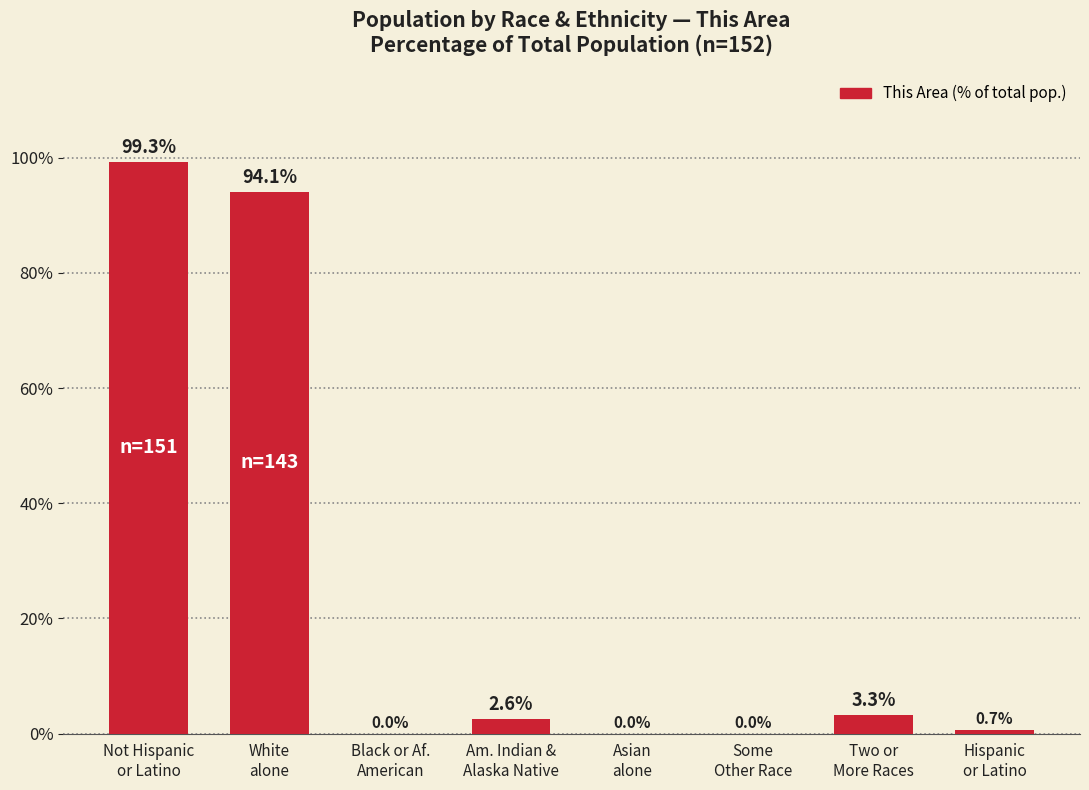

What is the maximum value shown in the chart?

99.3